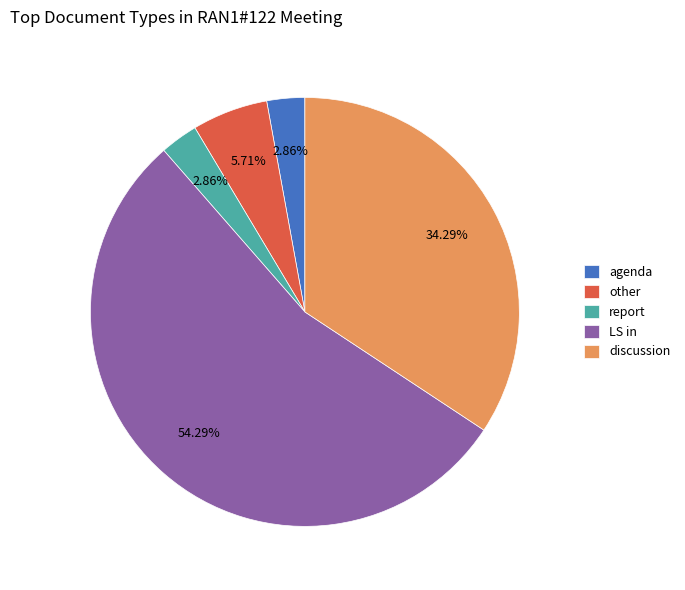

Between discussion and report, which is larger?

discussion